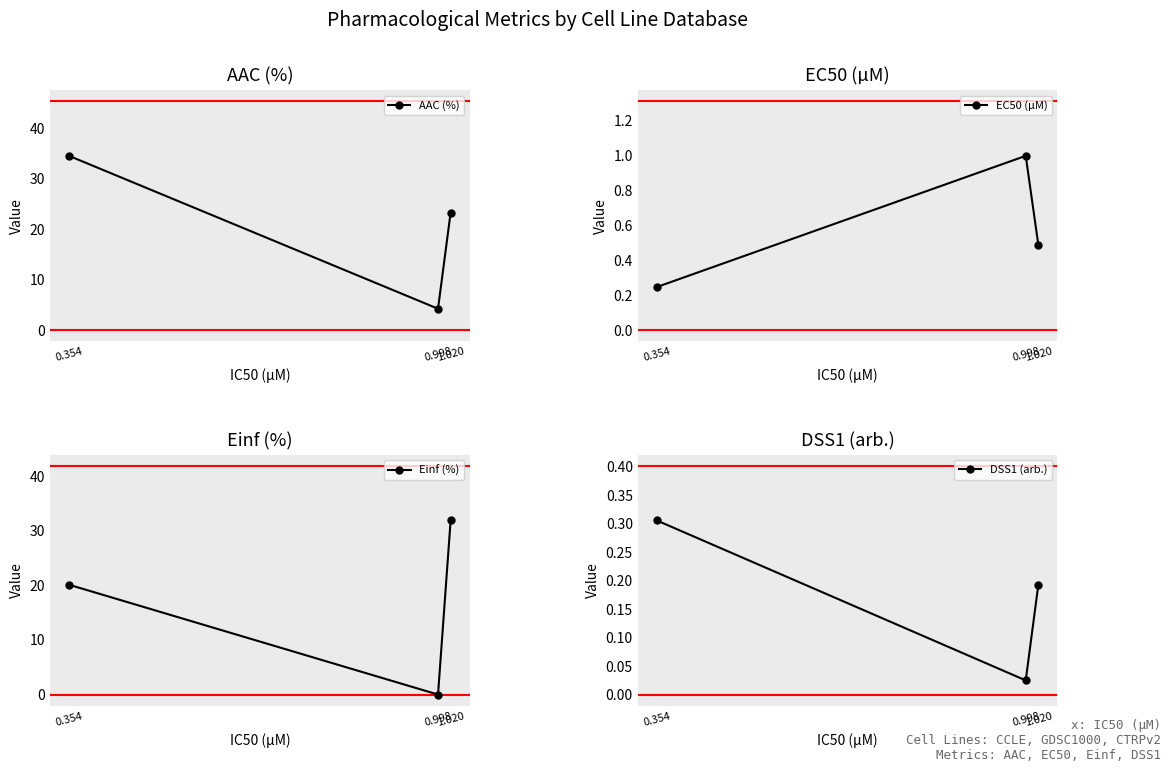

Which category has the lowest value in the EC50 (µM) series?

0.354